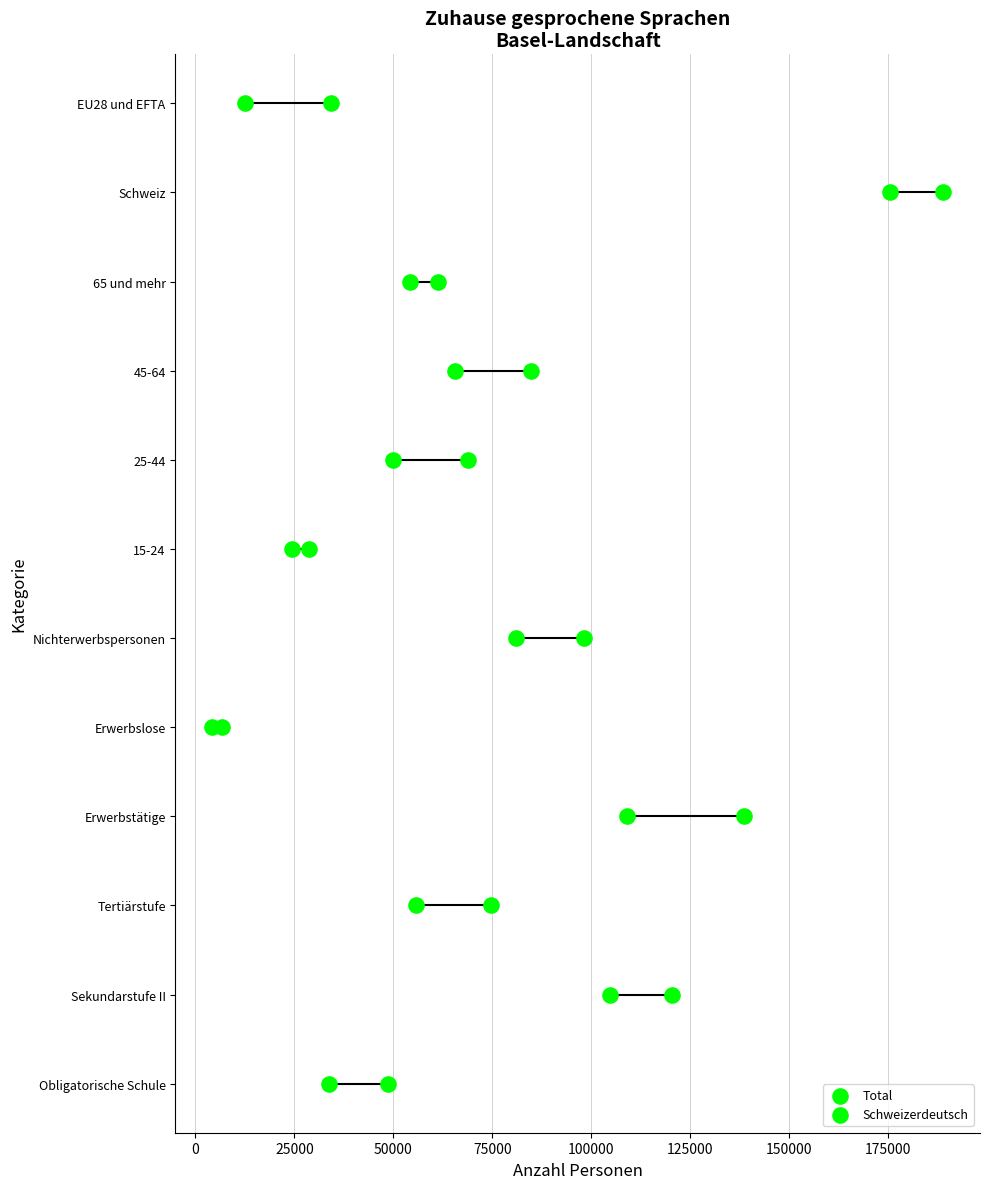

Which series reaches the minimum Y coordinate?

Total